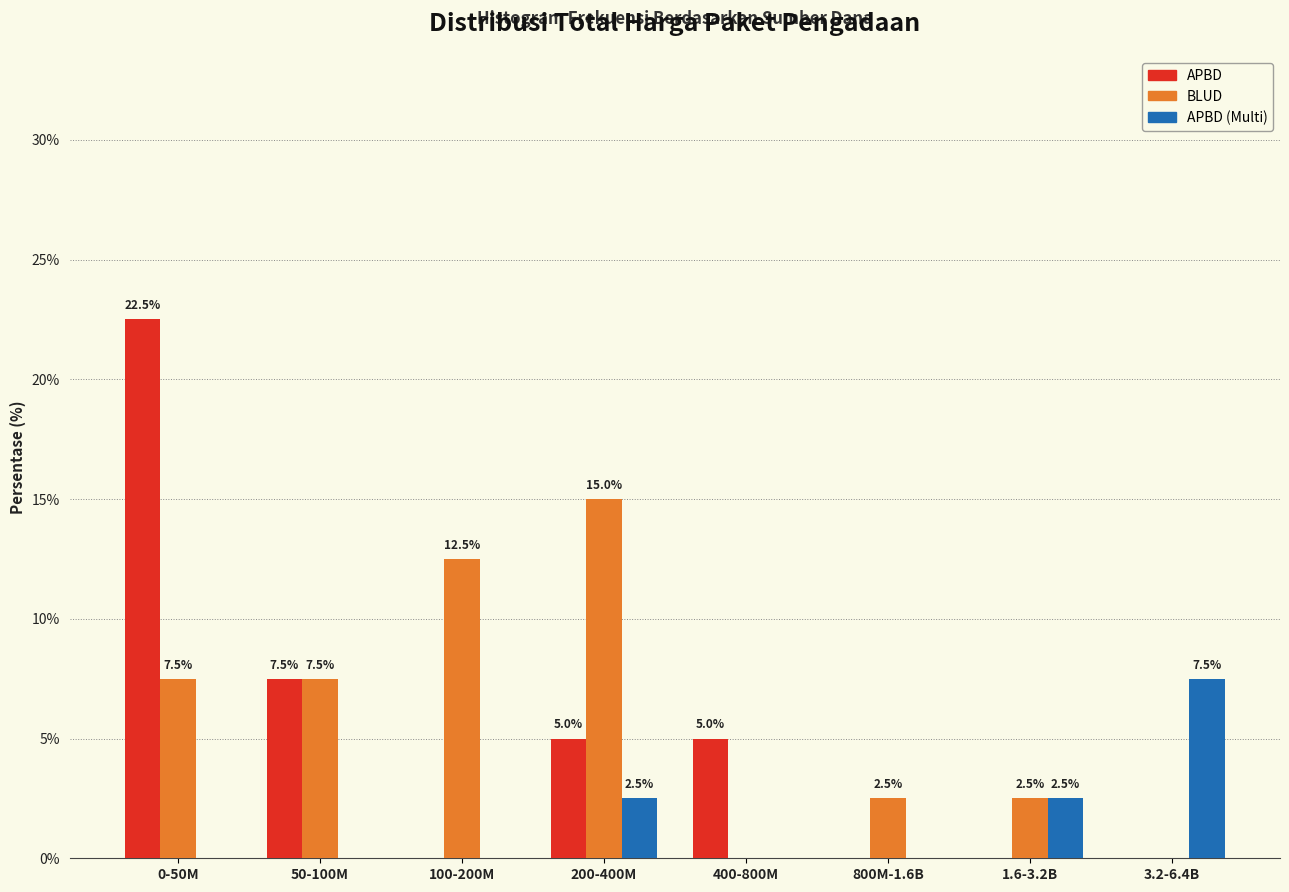

Which category has the highest value across all series?

0-50M